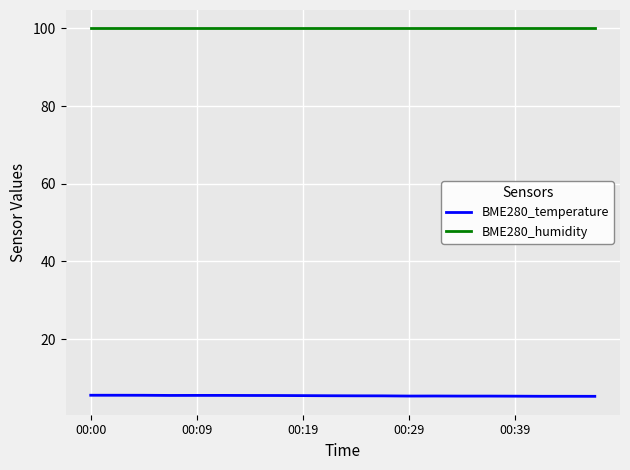

What is the greatest value displayed?

100.0